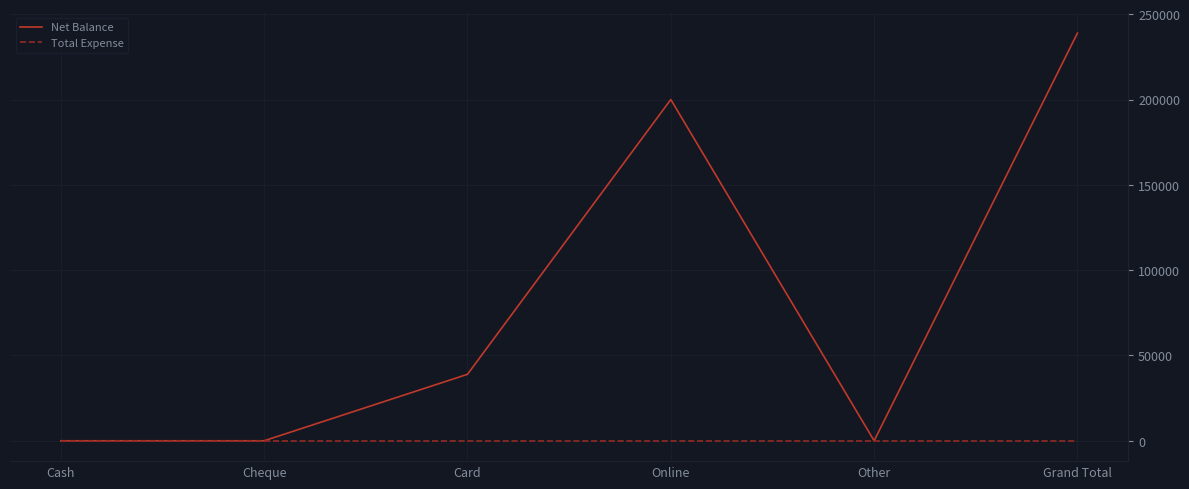

List the series in order of their peak value, lowest first.

Total Expense, Net Balance